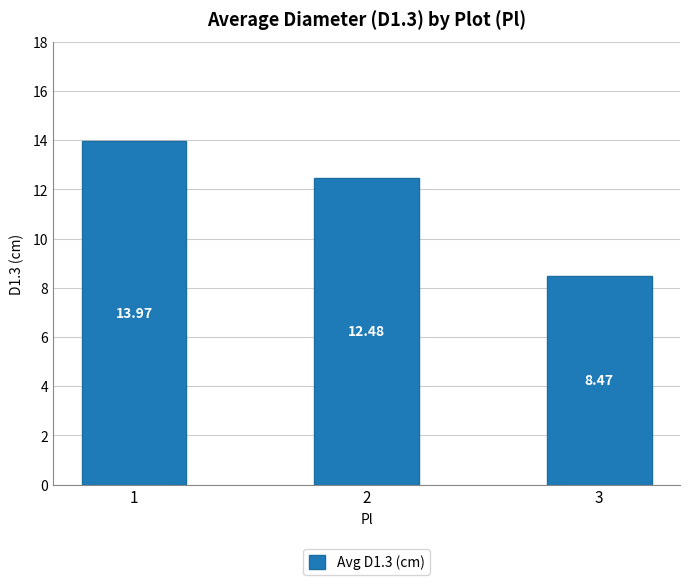

True or false: the data shows 4.5 at 3.

False